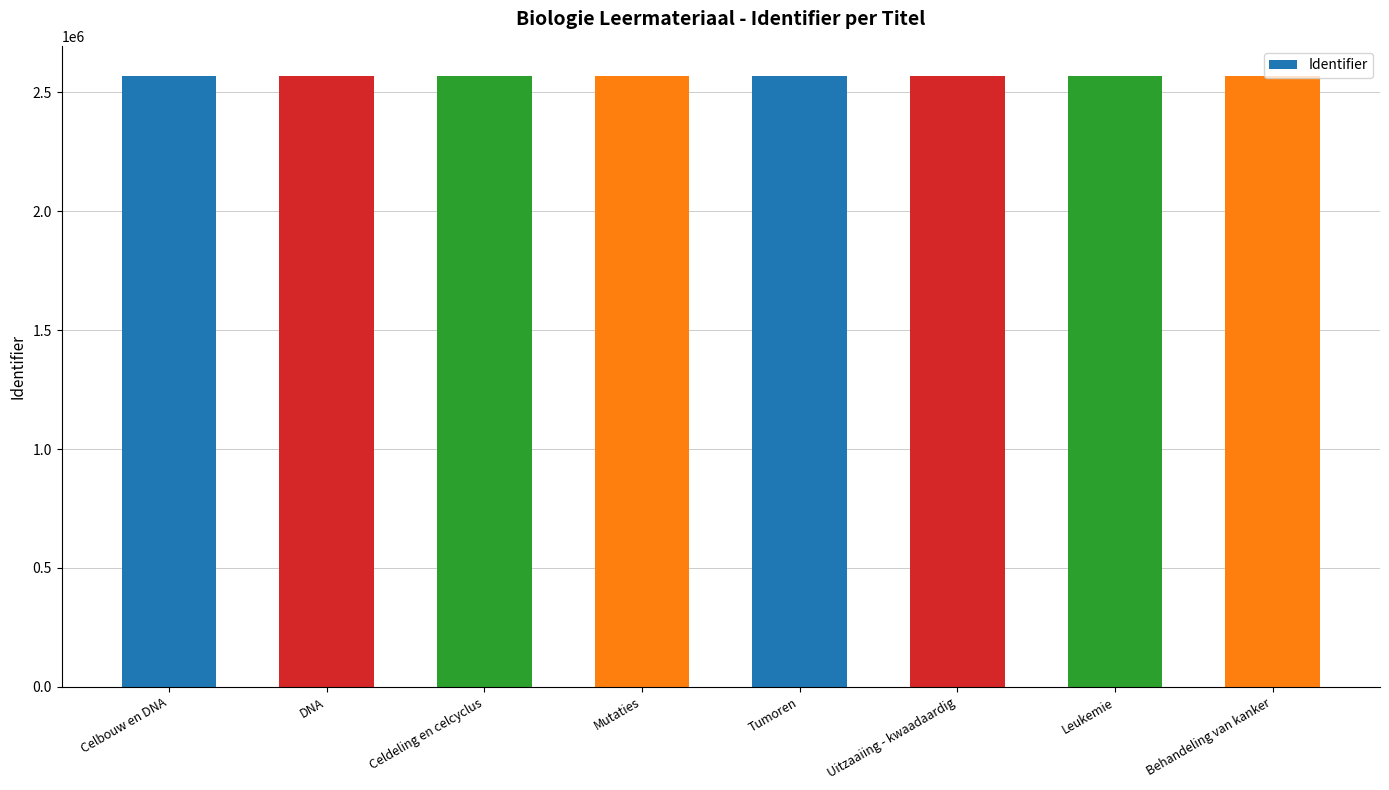

How many data points are less than 2567402?

4